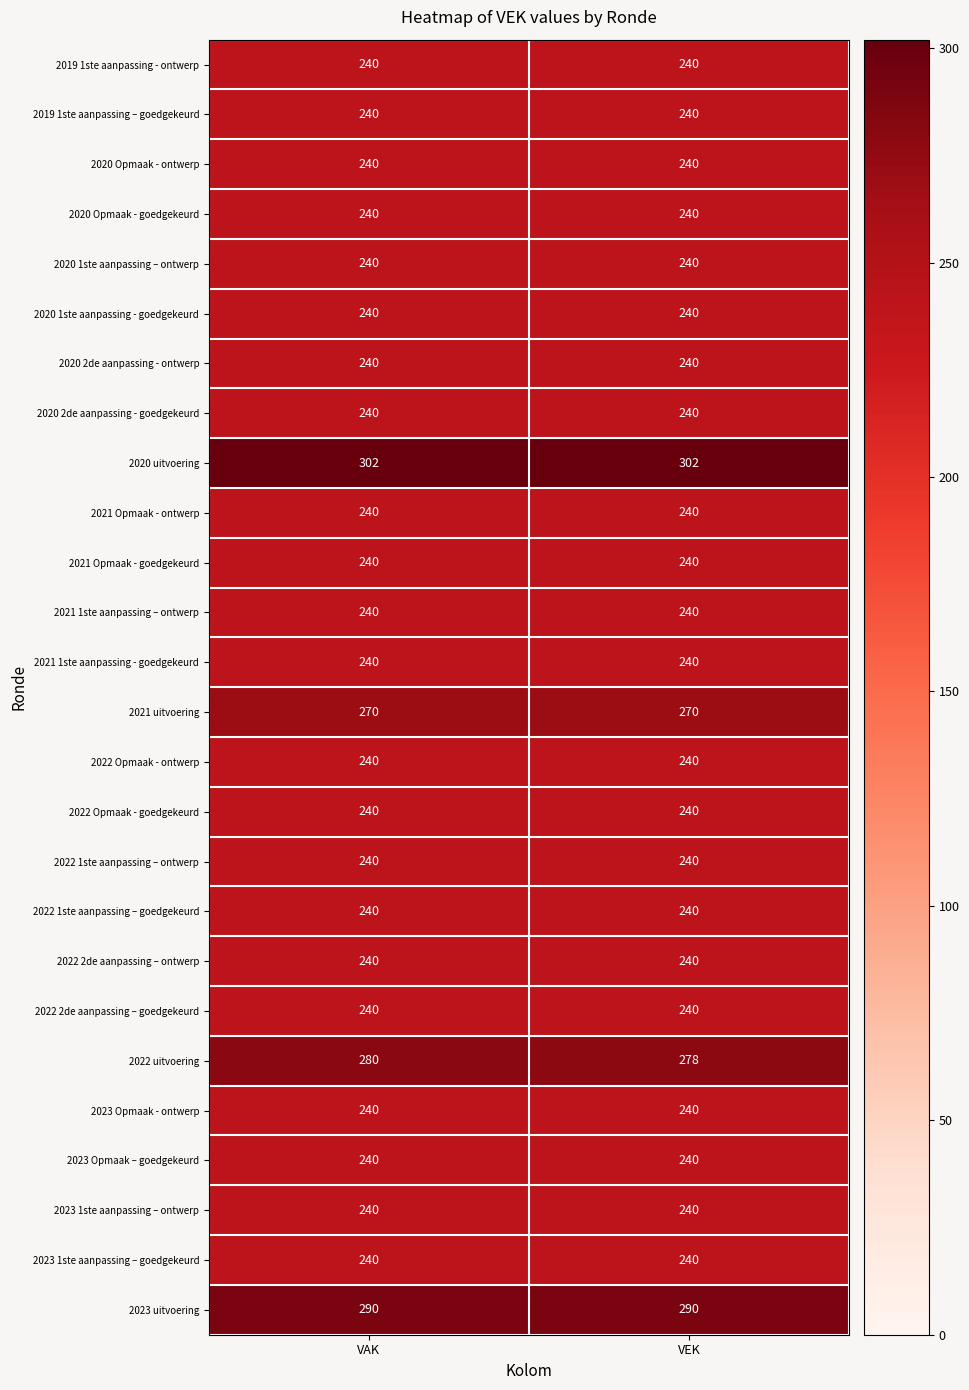

At how many categories does at least one series exceed 261?

2